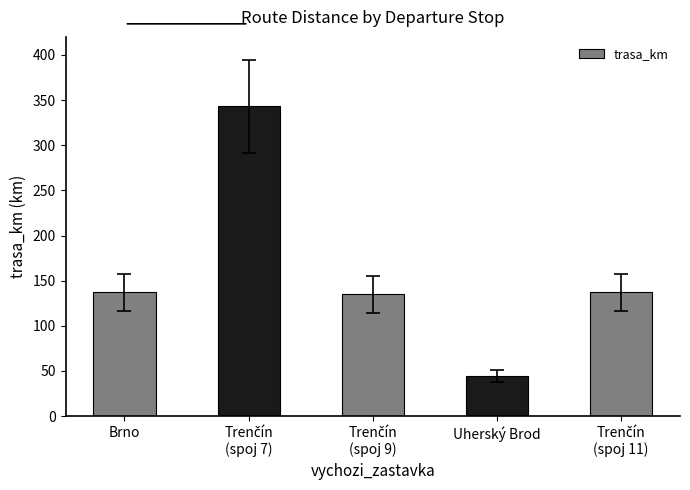

True or false: the data shows 44 at Uherský Brod.

True